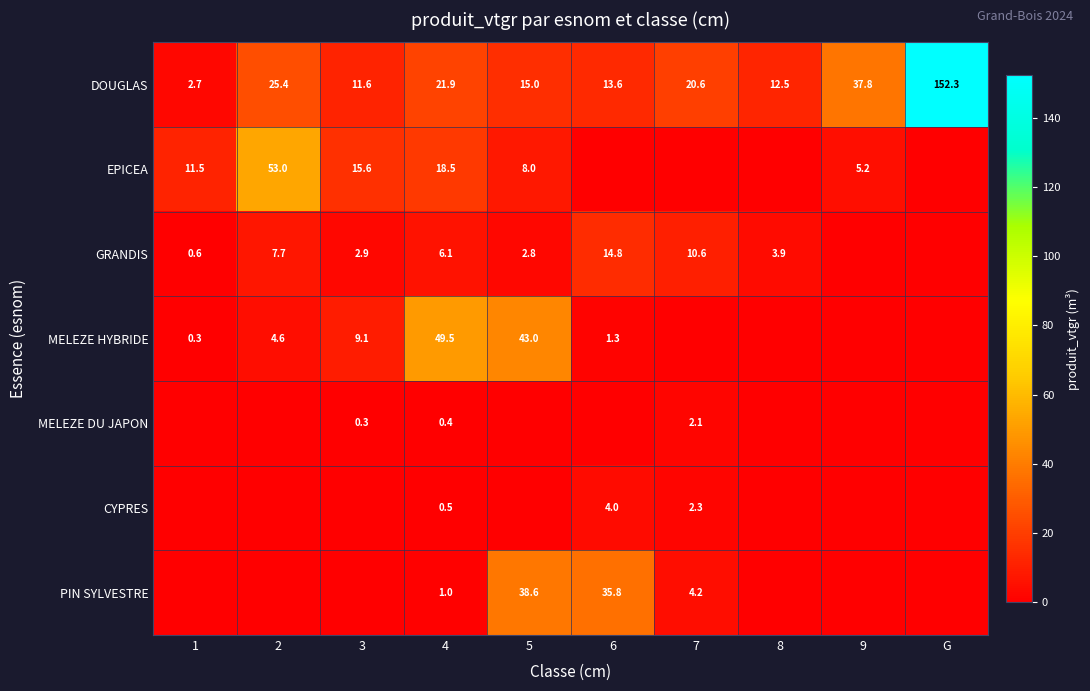

Is it true that GRANDIS equals 0.2 at 1?

False